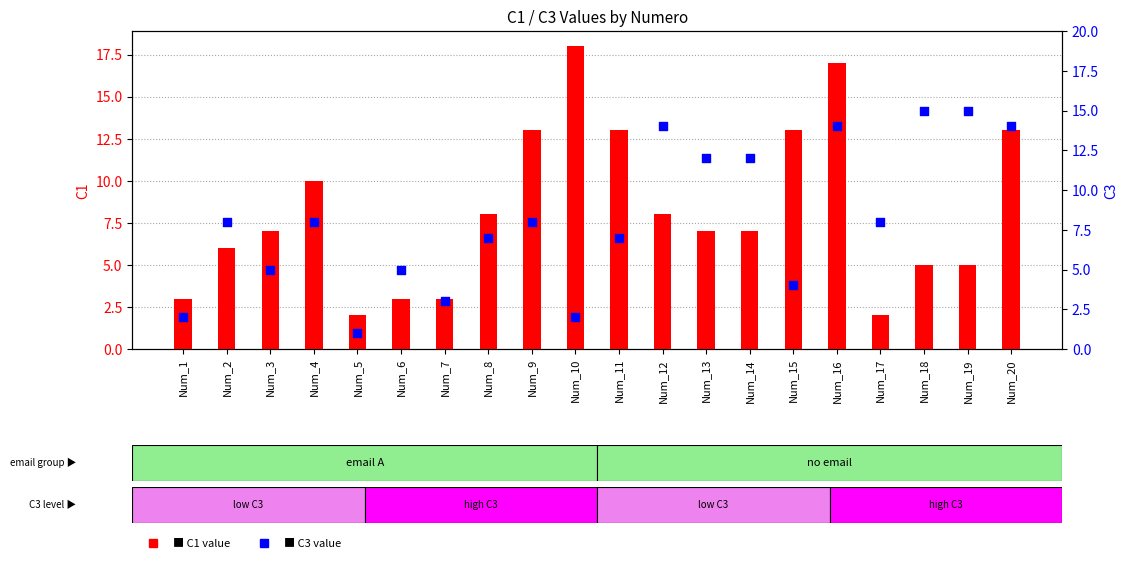

Which series reaches the minimum Y coordinate?

C3